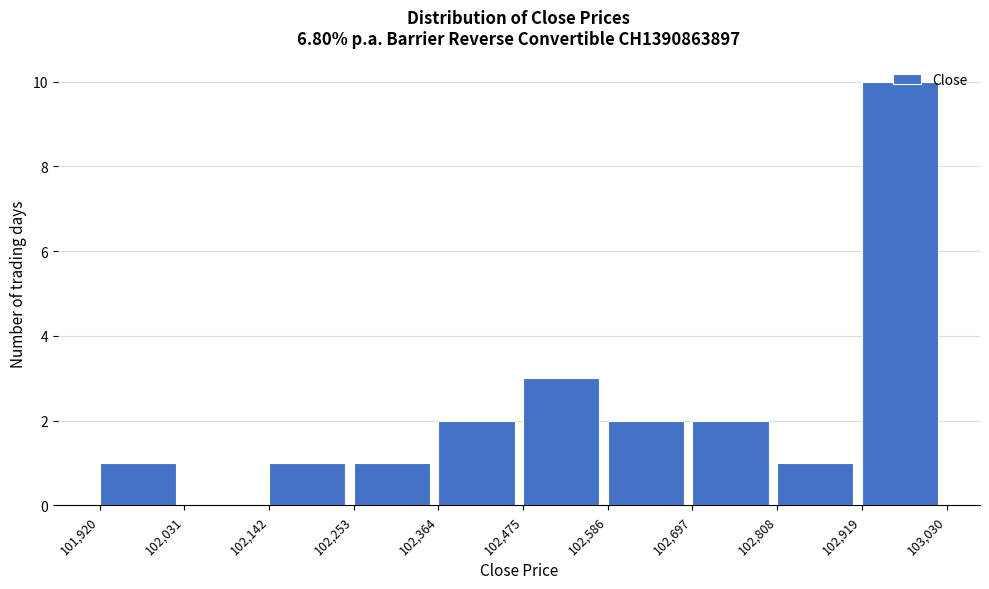

How tall is the bar that spans 101,920 to 102,031 on the x-axis? The values are not printed on the chart, so give them approximately, as read against the axis.

1